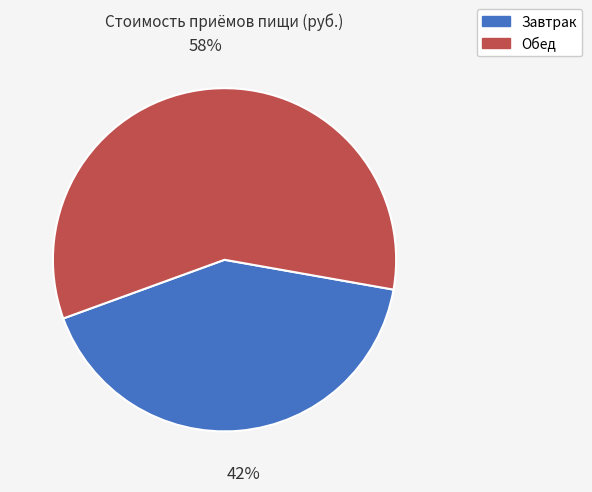

Which category accounts for the majority?

Обед